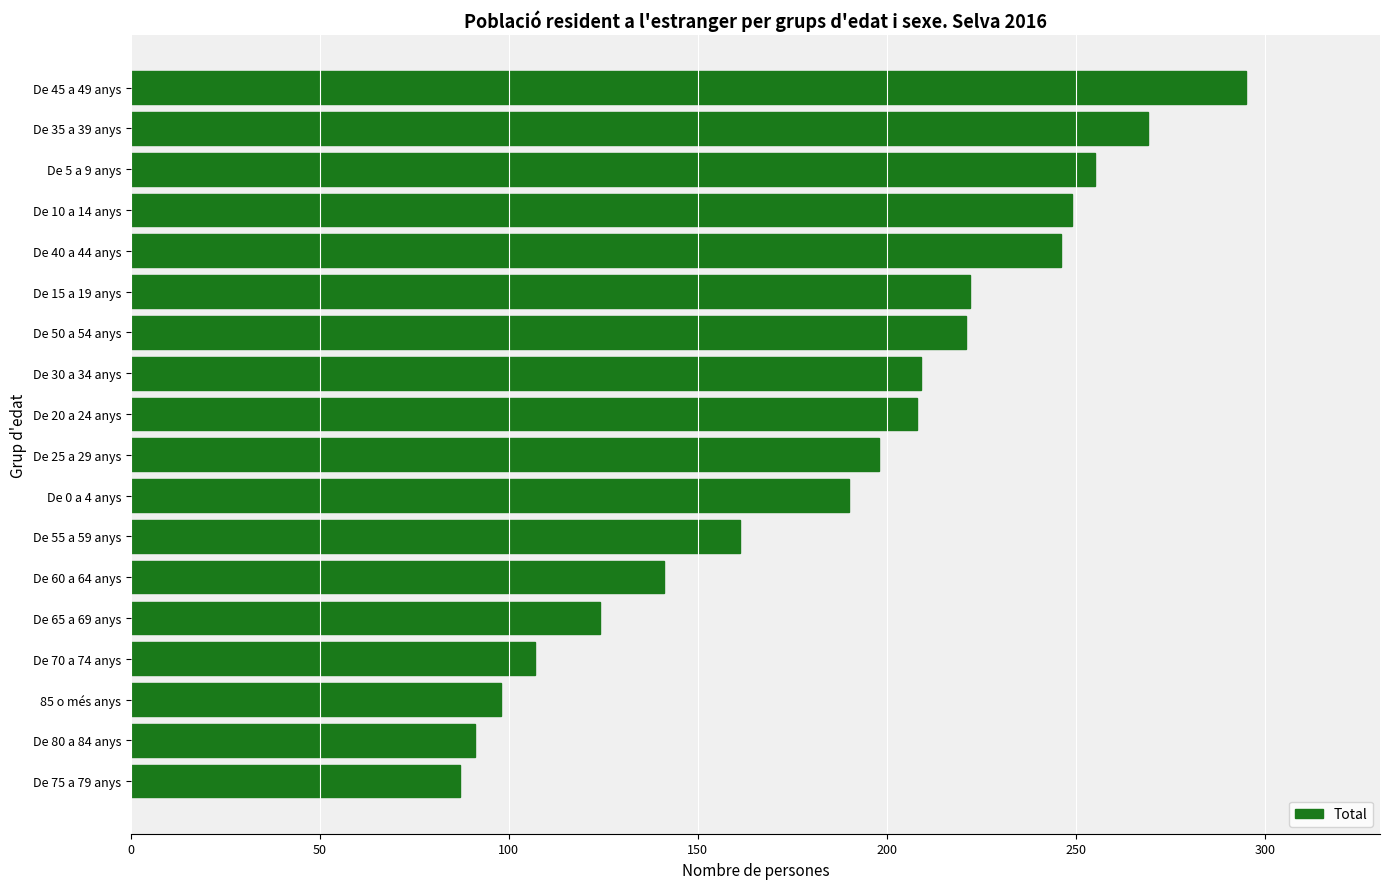

Does the chart contain any negative values?

No